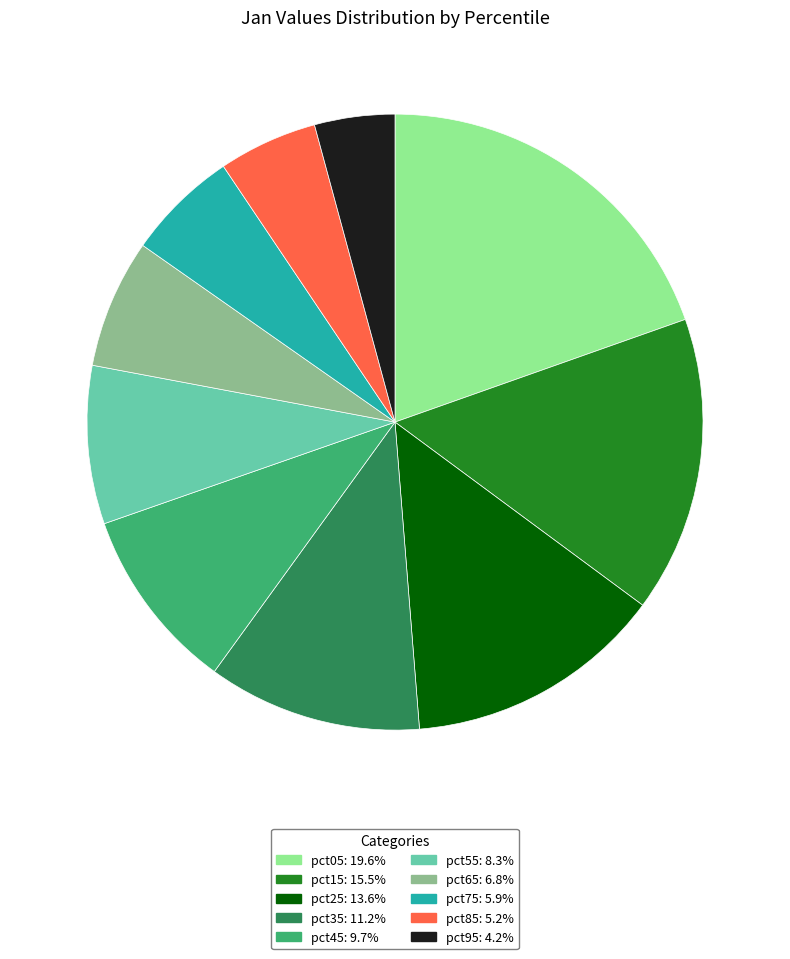

What is the largest slice in the pie chart?

pct05